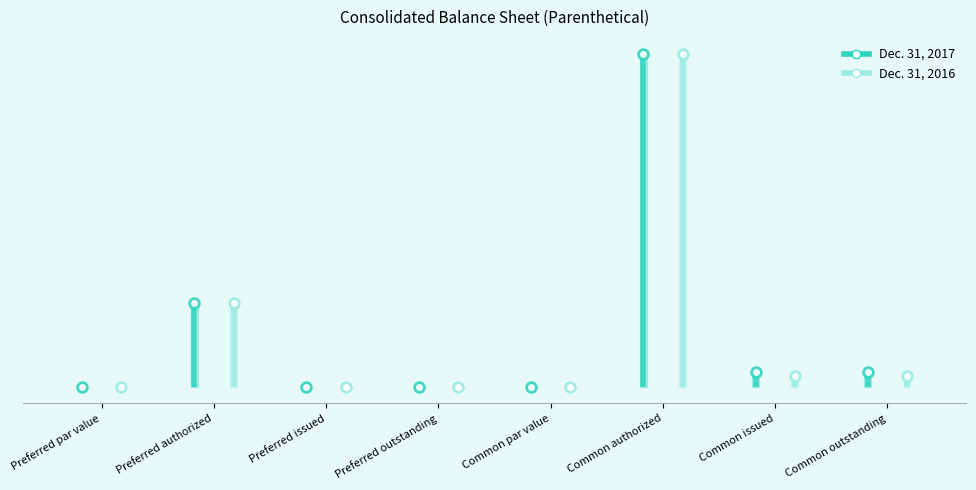

True or false: Dec. 31, 2017 and Dec. 31, 2016 cross at least once.

False